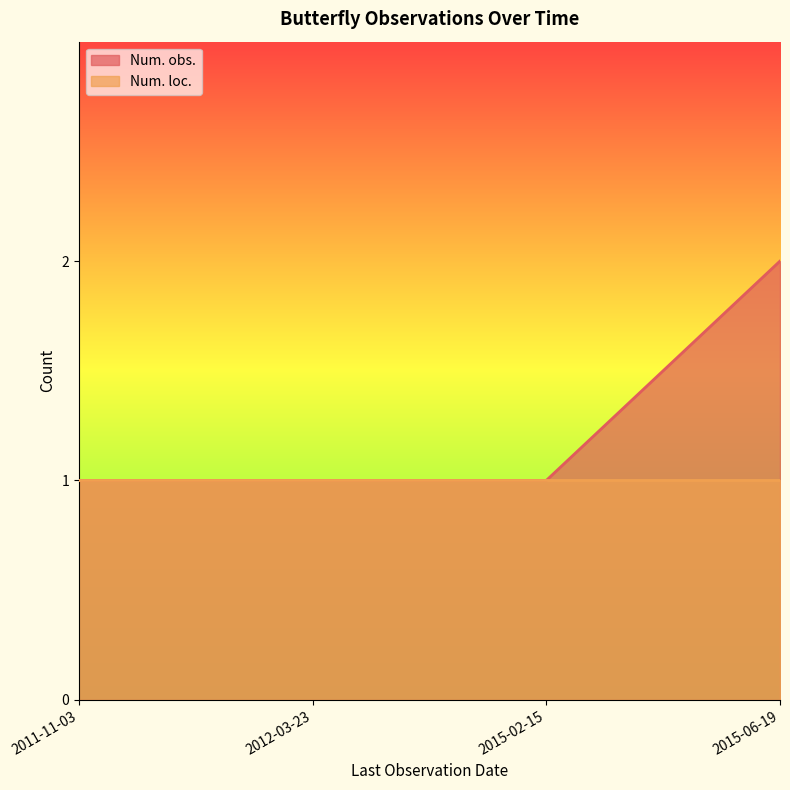

Rank the series at 2015-06-19 from lowest to highest value.

Num. loc., Num. obs.